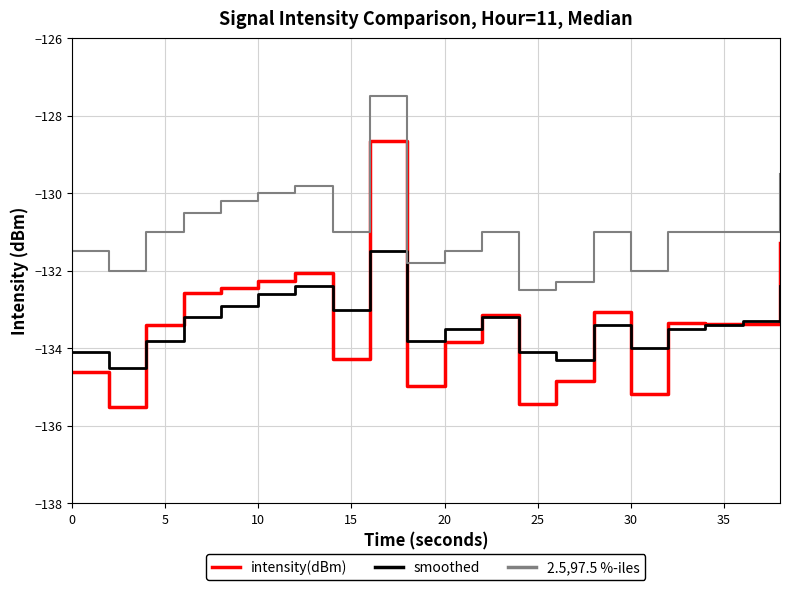

At how many categories does at least one series exceed -134?

20